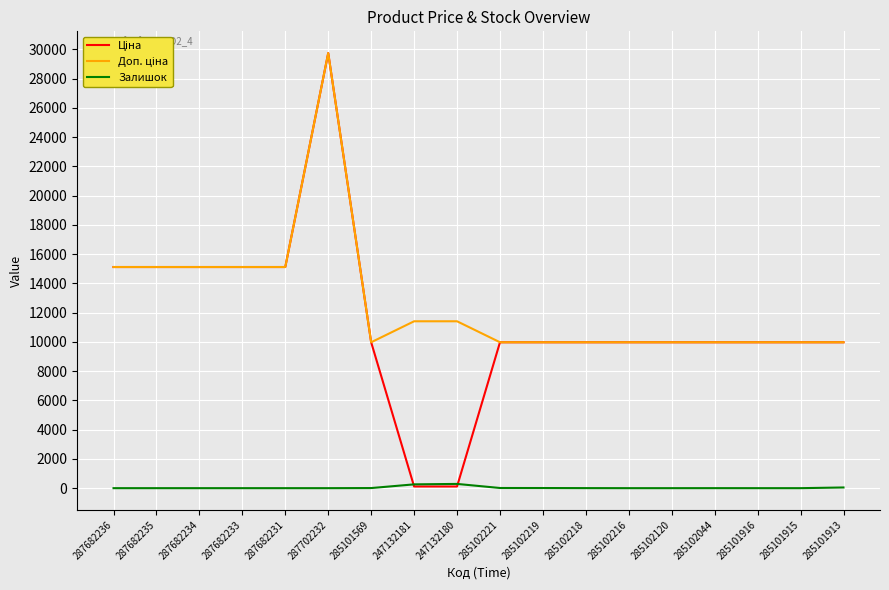

At which category does the chart reach its peak across all series?

287702232